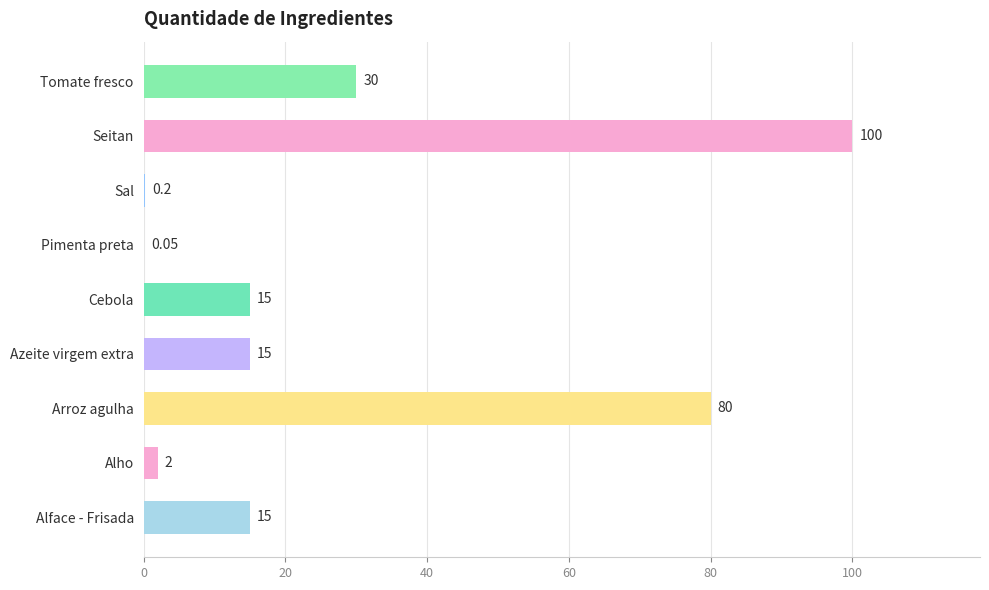

What is the change in value from Azeite virgem extra to Tomate fresco?

+15.0